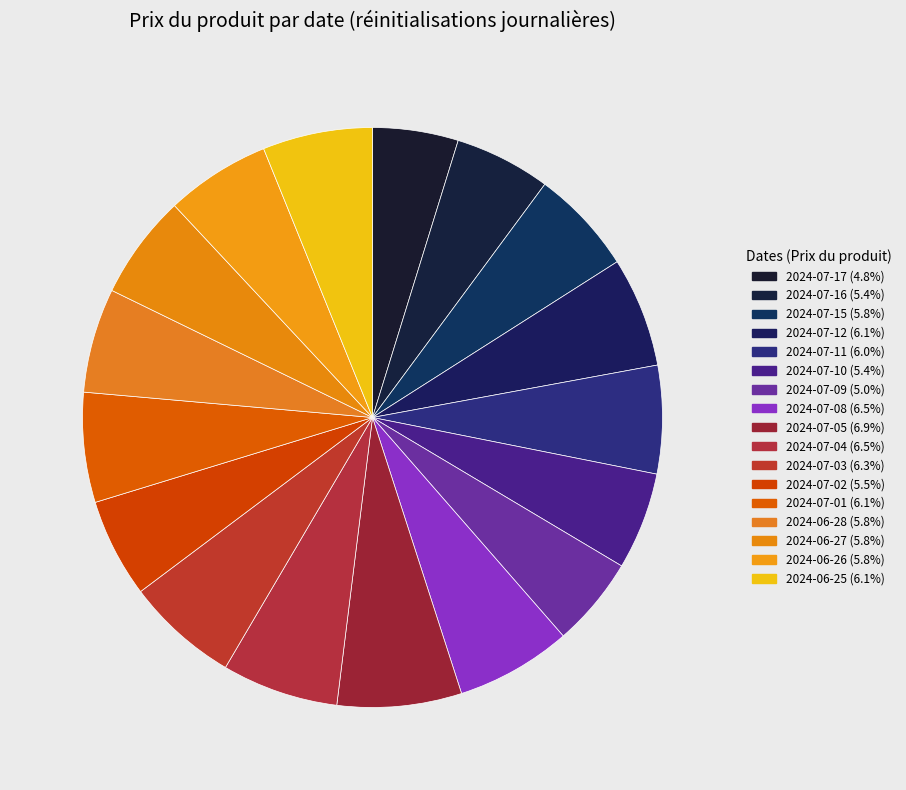

True or false: 2024-07-17 accounts for 5% of the total.

True